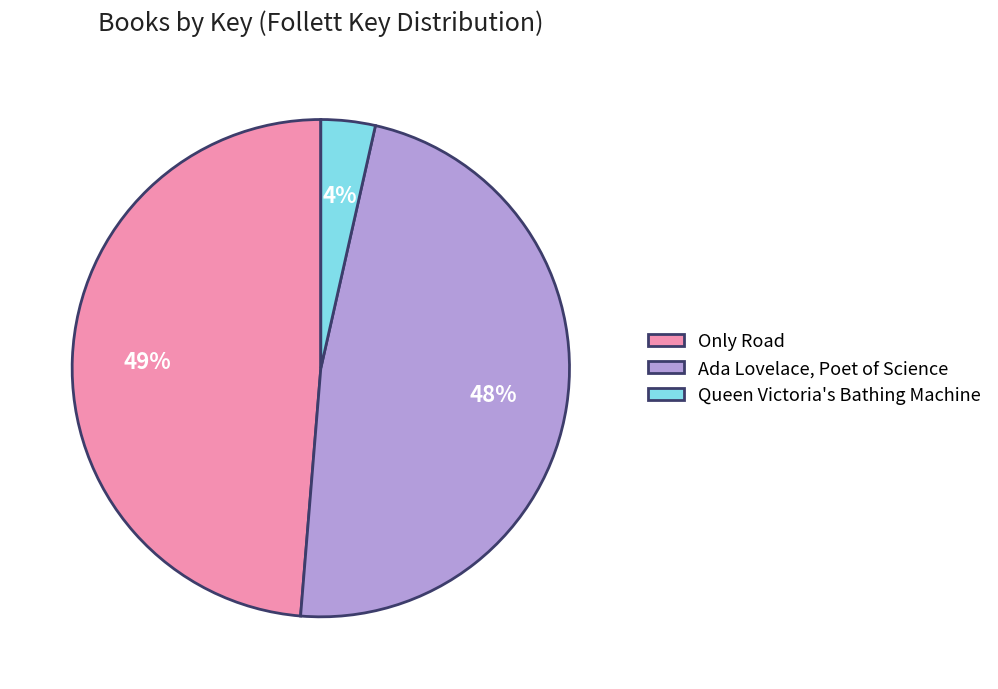

The Queen Victoria's Bathing Machine slice represents 15% of the pie. True or false?

False